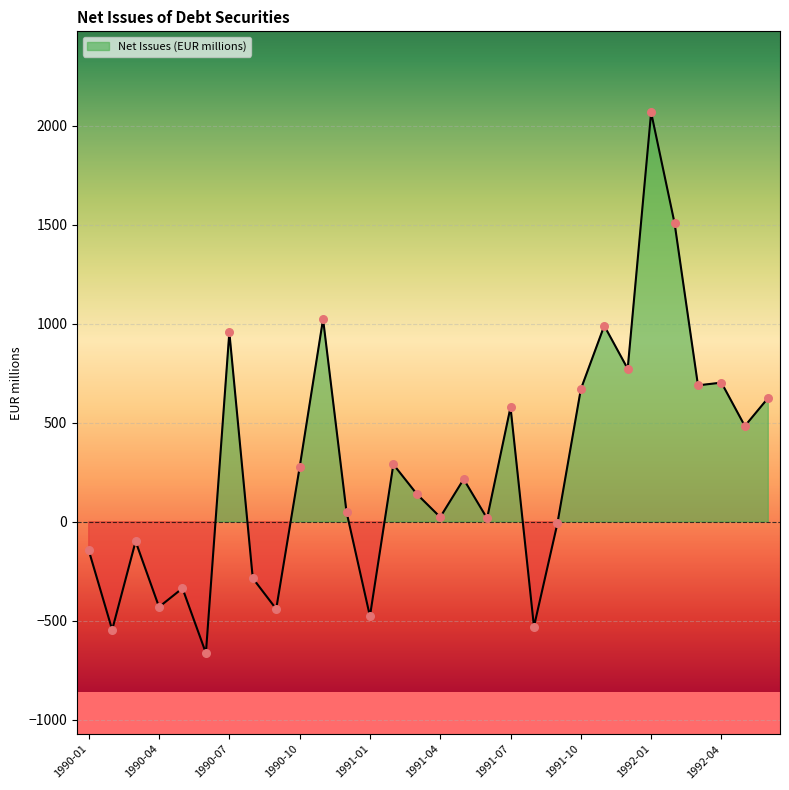

Approximately how many times larger is the value at 1991-07 compared to 1991-12?

0.7